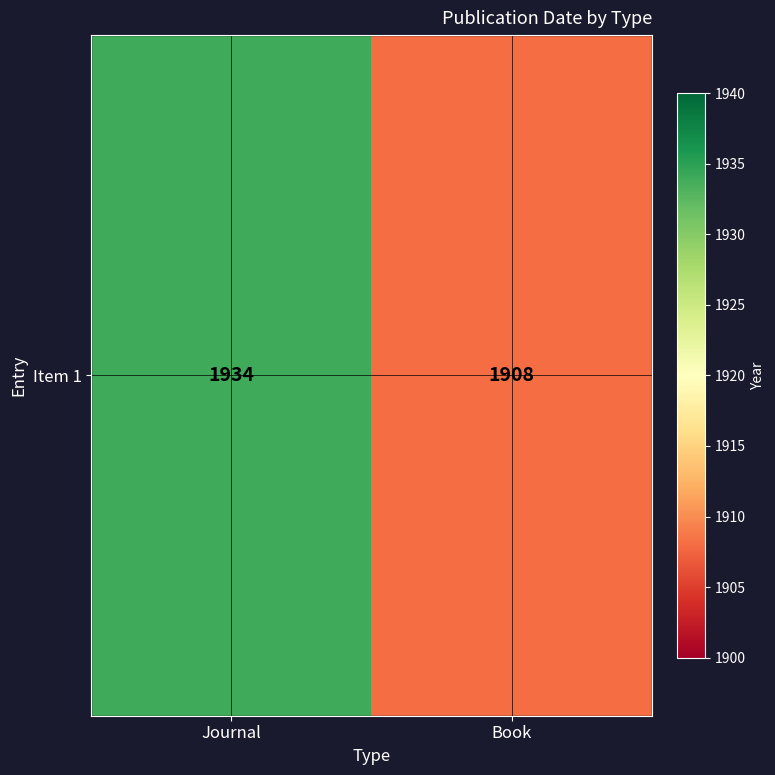

What is the minimum value shown in the chart?

1908